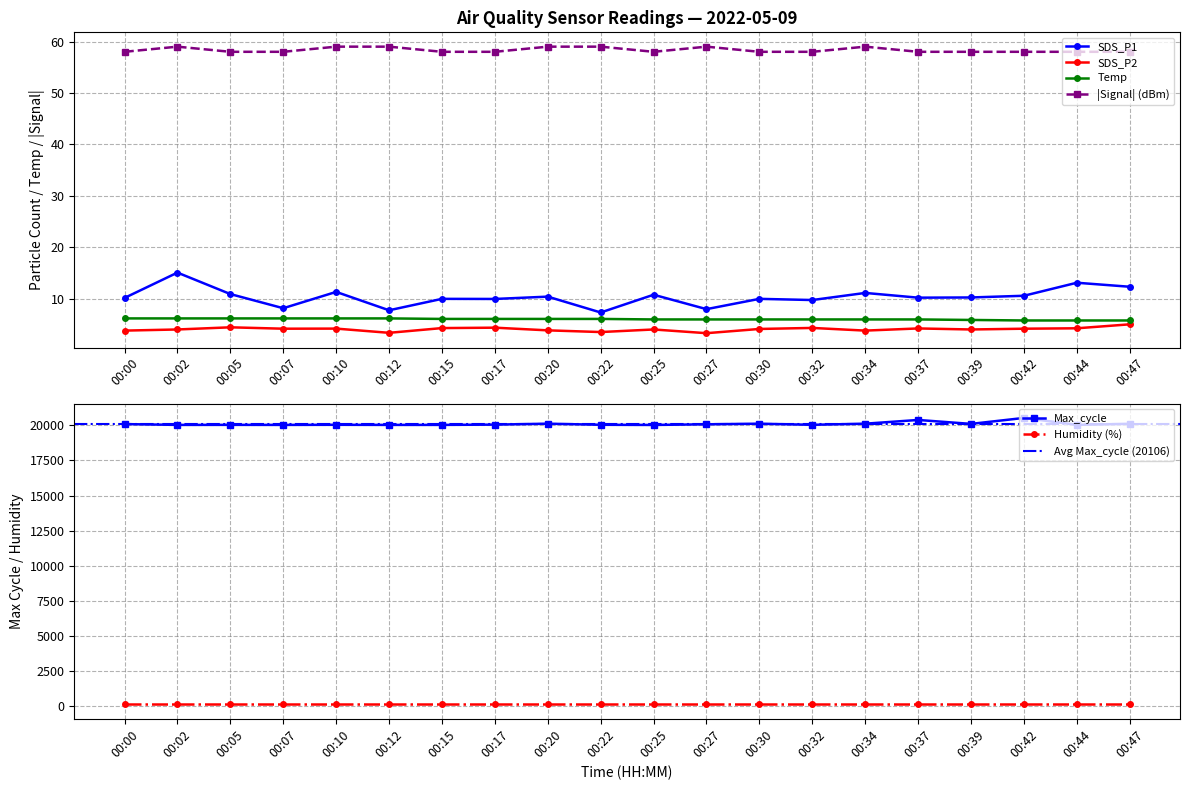

What is the total value across all series at 00:05?

20119.6